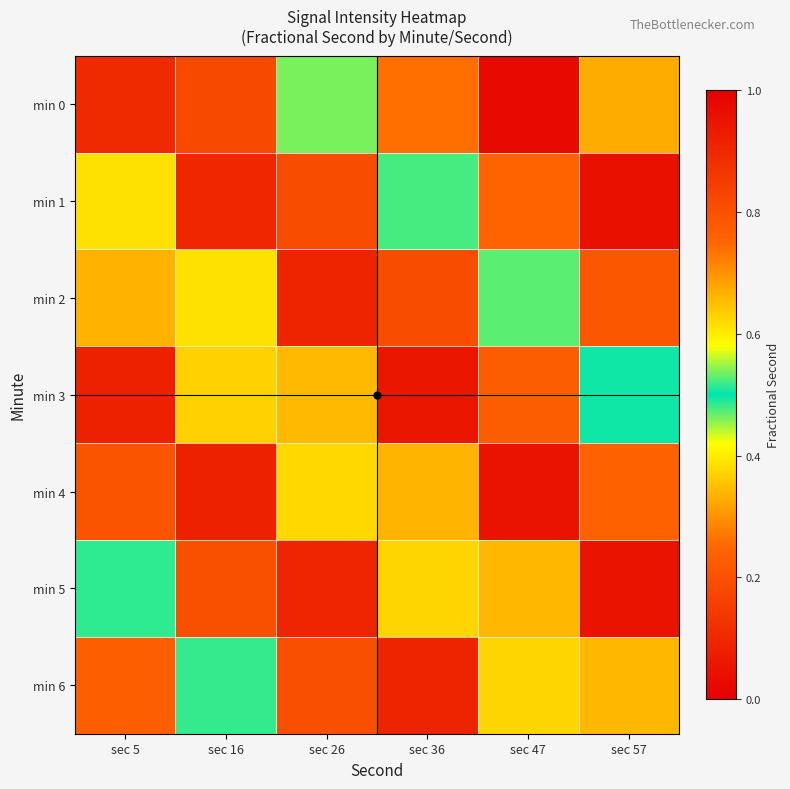

Which has a higher value, sec 57 or sec 36?

sec 36